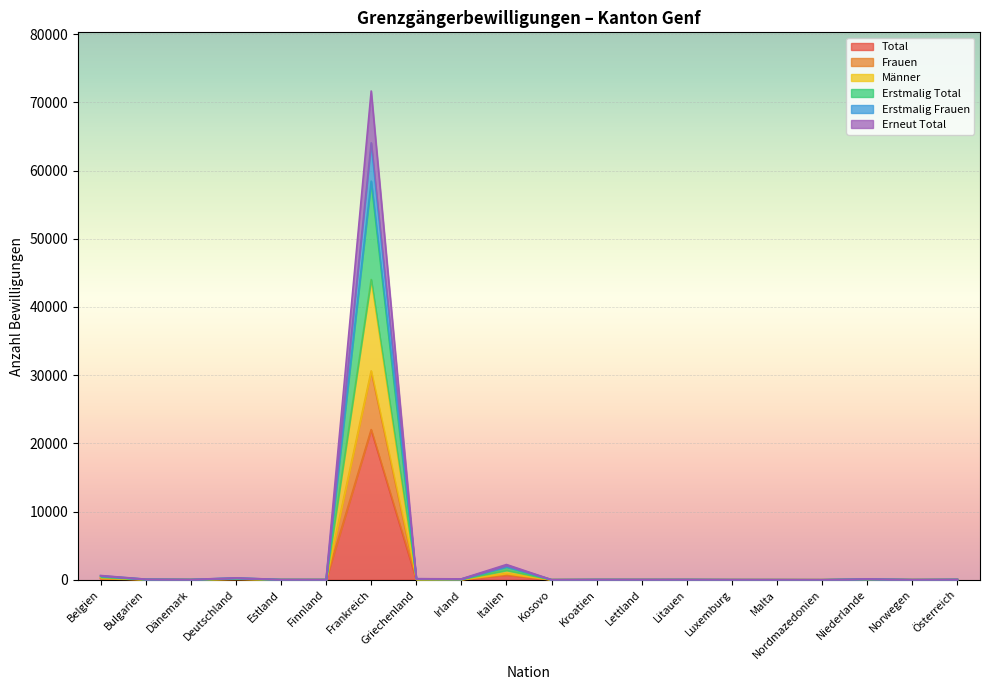

True or false: Erneut Total and Total cross at least once.

False